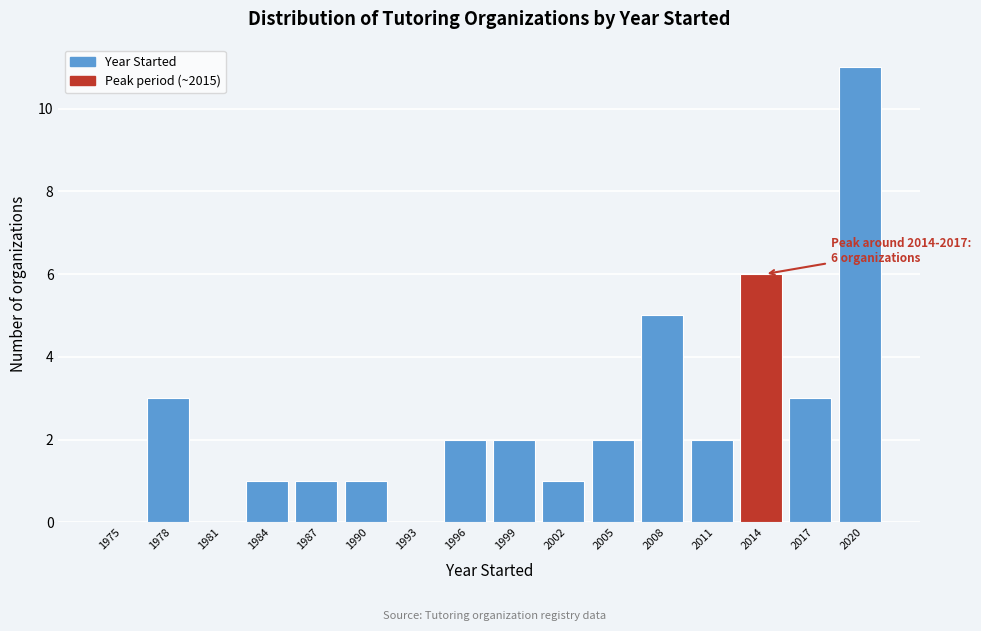

Reading left to right, what are all the values shown in this chart?

1975=0	1978=3	1981=0	1984=1	1987=1	1990=1	1993=0	1996=2	1999=2	2002=1	2005=2	2008=5	2011=2	2014=6	2017=3	2020=11